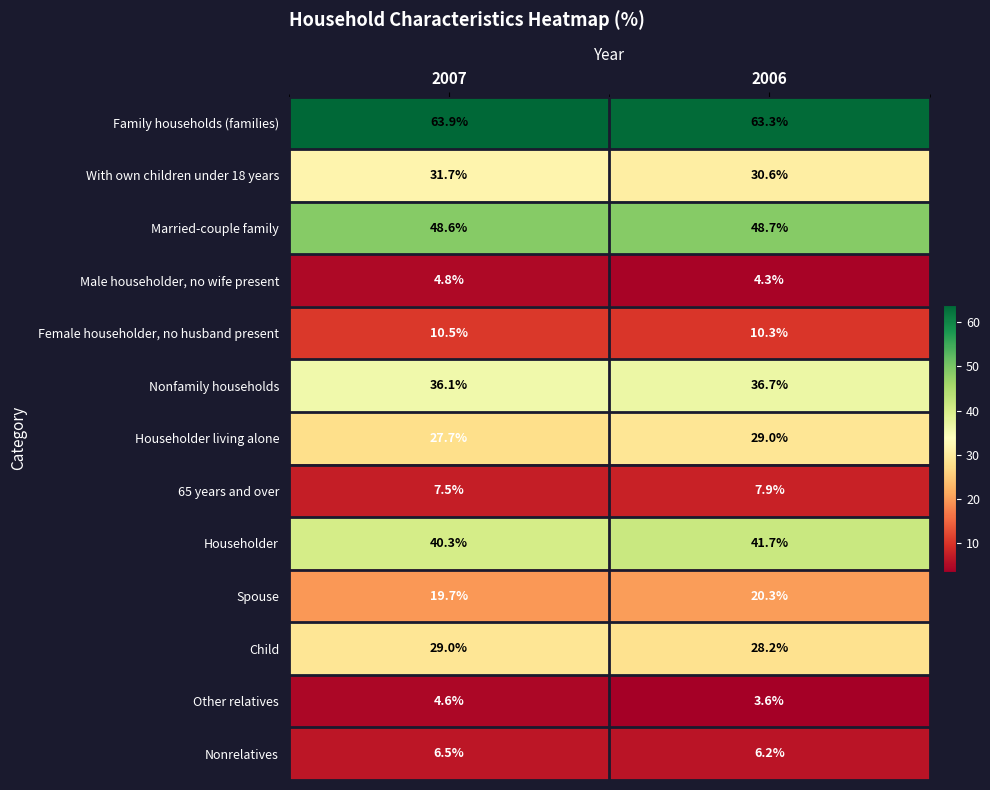

Where does the Other relatives series first go above 4?

2007